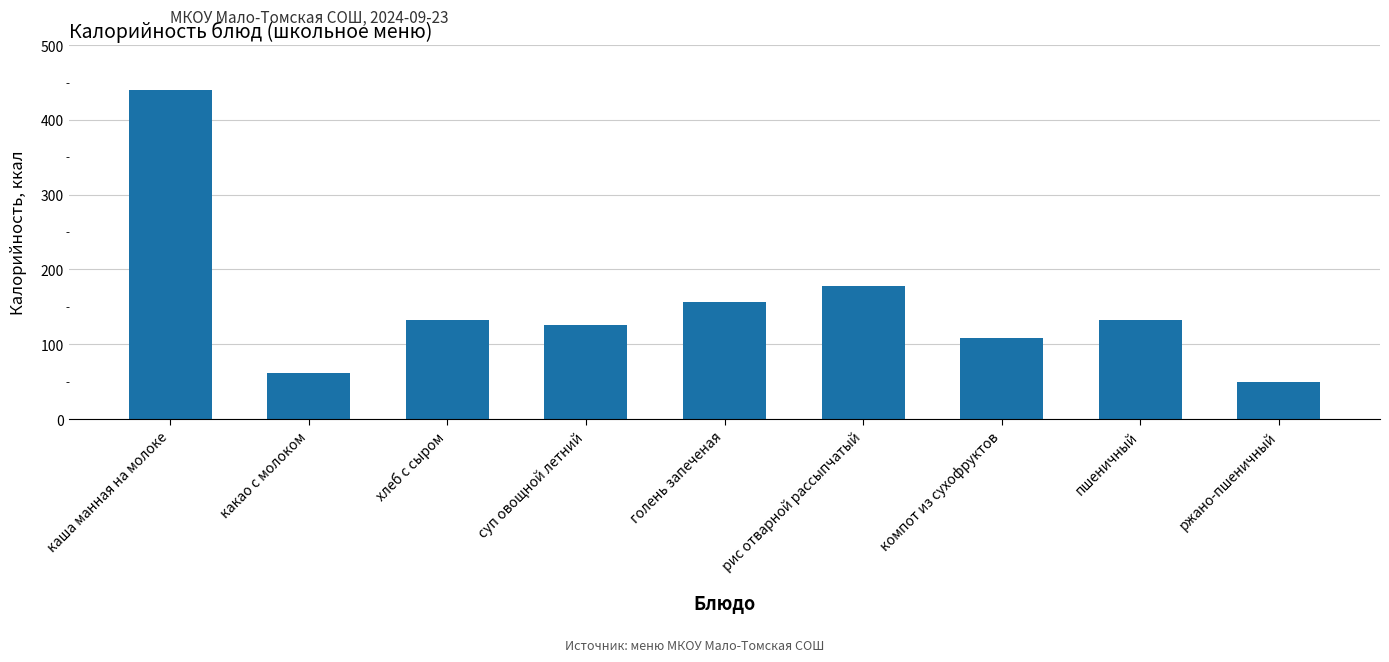

What is the smallest value displayed?

49.0